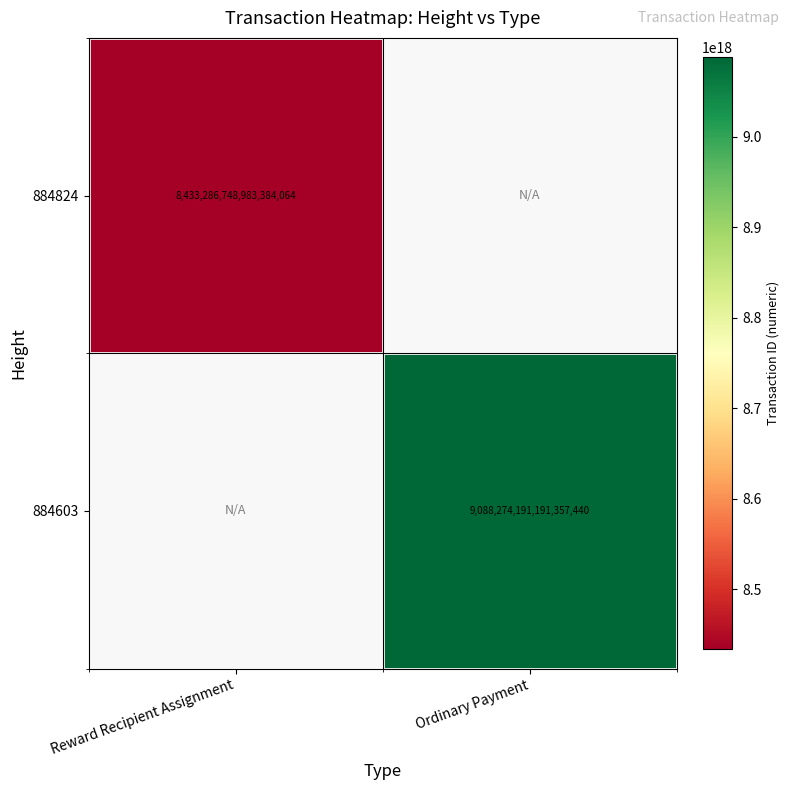

At how many categories does at least one series exceed 8915512659757480960?

1